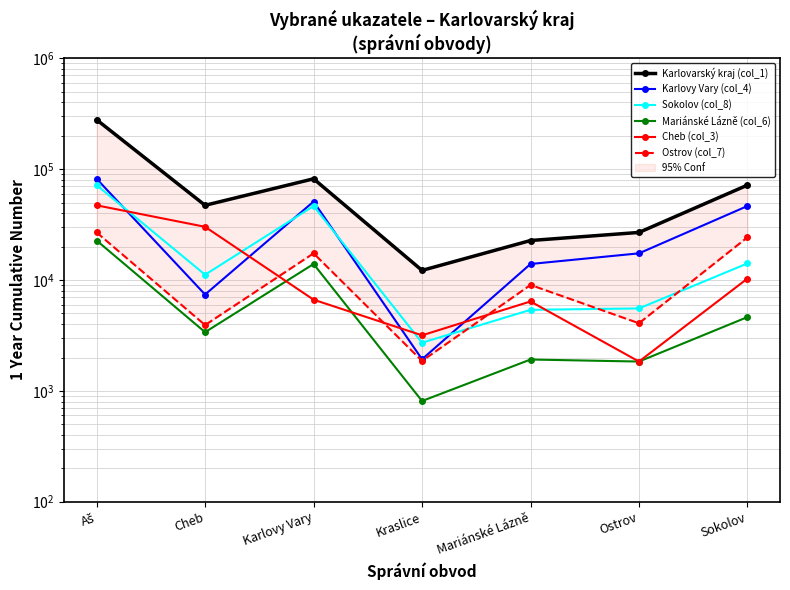

Reading right to left, what are all the values shown in this chart?

Karlovarský kraj (col_1): 71776	26865	22716	12211	81840	47187	279103
Karlovy Vary (col_4): 46501	17402	13949	1929	50985	7399	81840
Sokolov (col_8): 14113	5541	5383	2719	46501	11162	71776
Mariánské Lázně (col_6): 4631	1839	1918	810	13949	3384	22716
Cheb (col_3): 10308	1839	6406	3170	6647	30192	47187
Ostrov (col_7): 24291	4073	9028	1863	17402	3922	26865